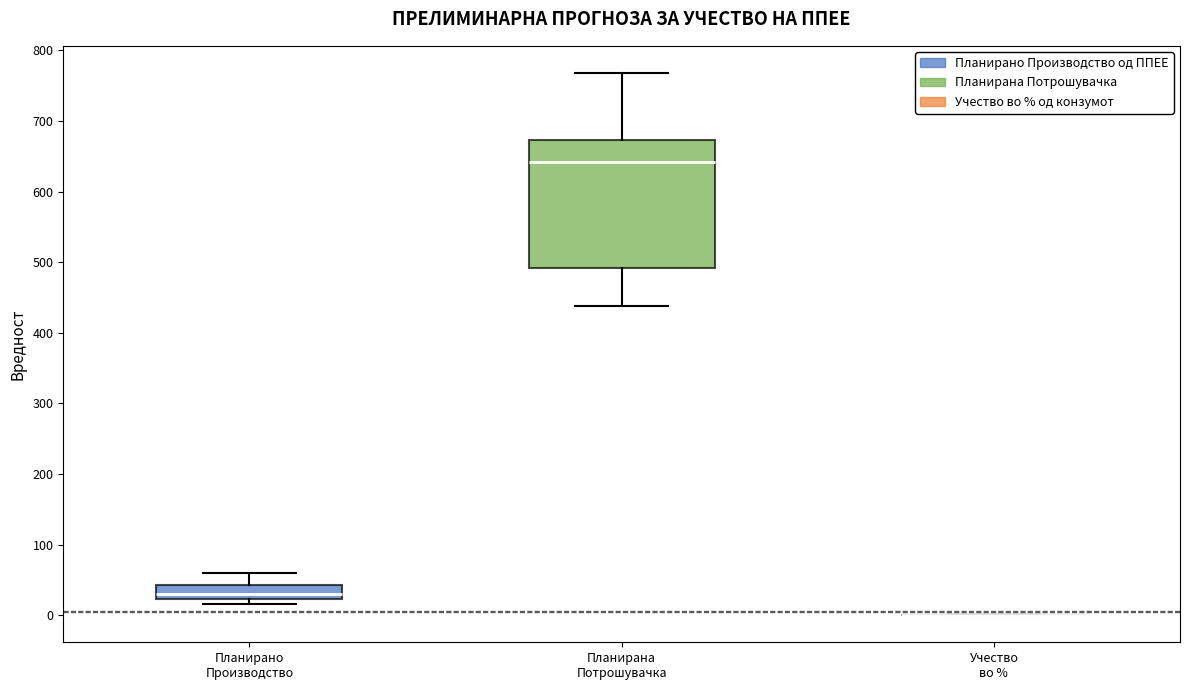

Comparing the boxes themselves (not the whiskers), which one is the tallest?

Планирана Потрошувачка